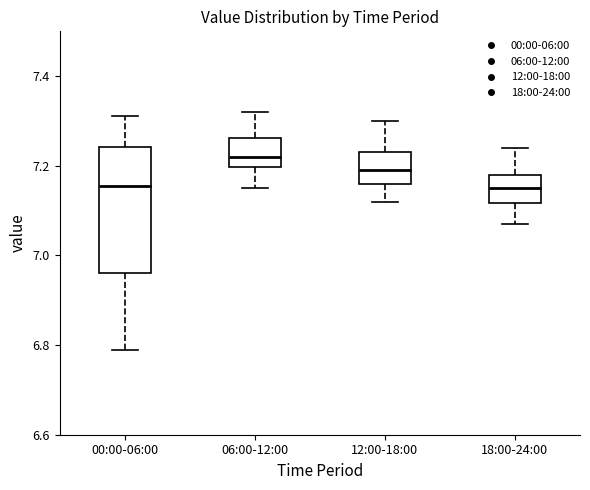

Reading left to right, transcribe this box plot: for each box, give where its median line is, the range the box spans, and where its two whiskers end, as read against the y-axis. The values are not printed on the chart, so give them approximately, as read against the axis.

00:00-06:00: median 7.16, box 6.96 to 7.24, whiskers 6.80 to 7.32
06:00-12:00: median 7.22, box 7.20 to 7.26, whiskers 7.16 to 7.32
12:00-18:00: median 7.20, box 7.16 to 7.24, whiskers 7.12 to 7.30
18:00-24:00: median 7.16, box 7.12 to 7.18, whiskers 7.08 to 7.24